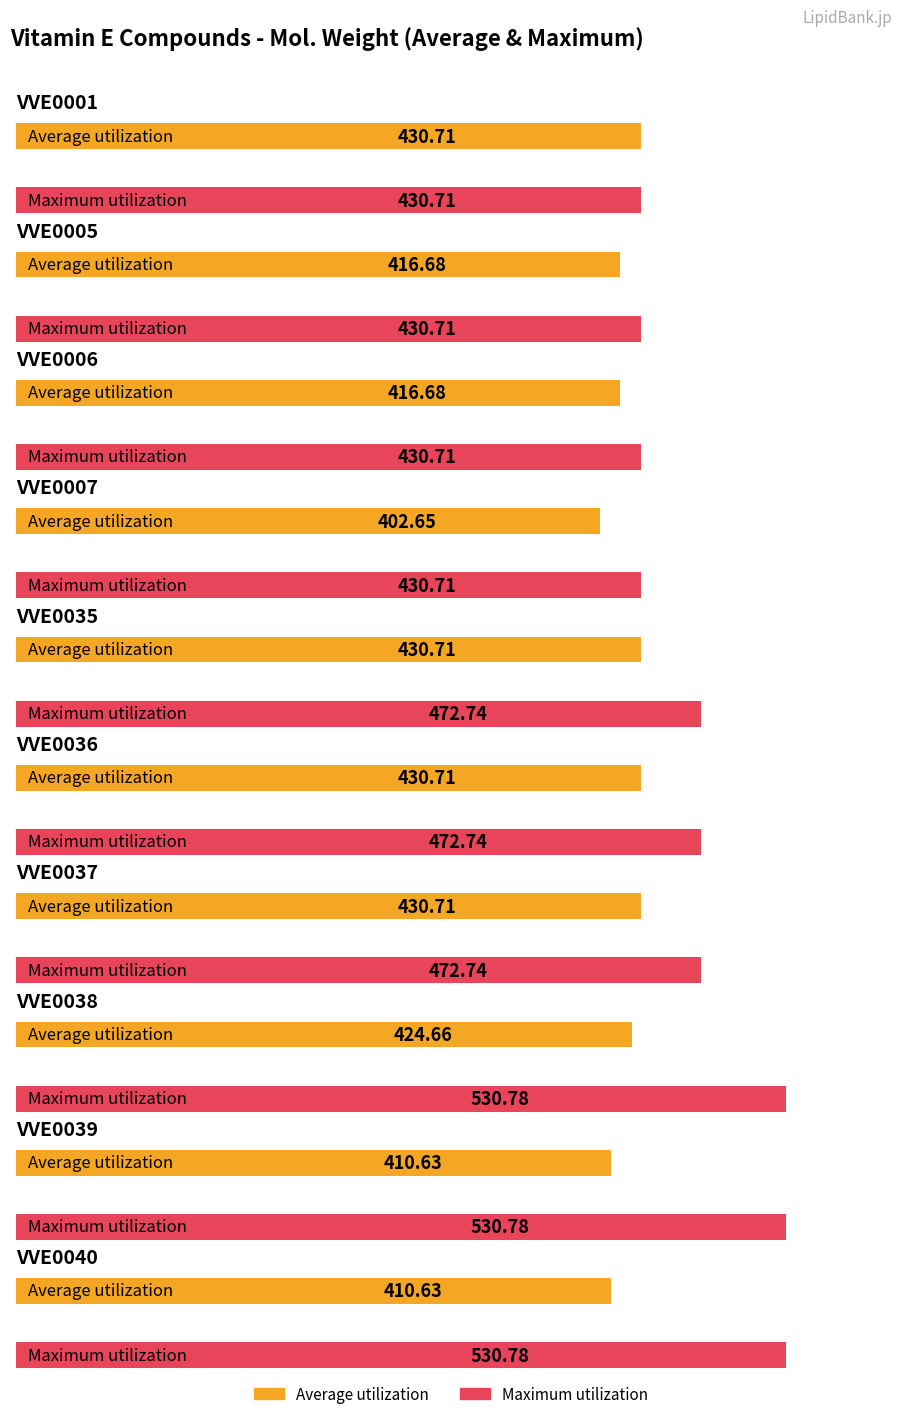

Is it true that Average utilization equals 612.9 at VVE0035?

False